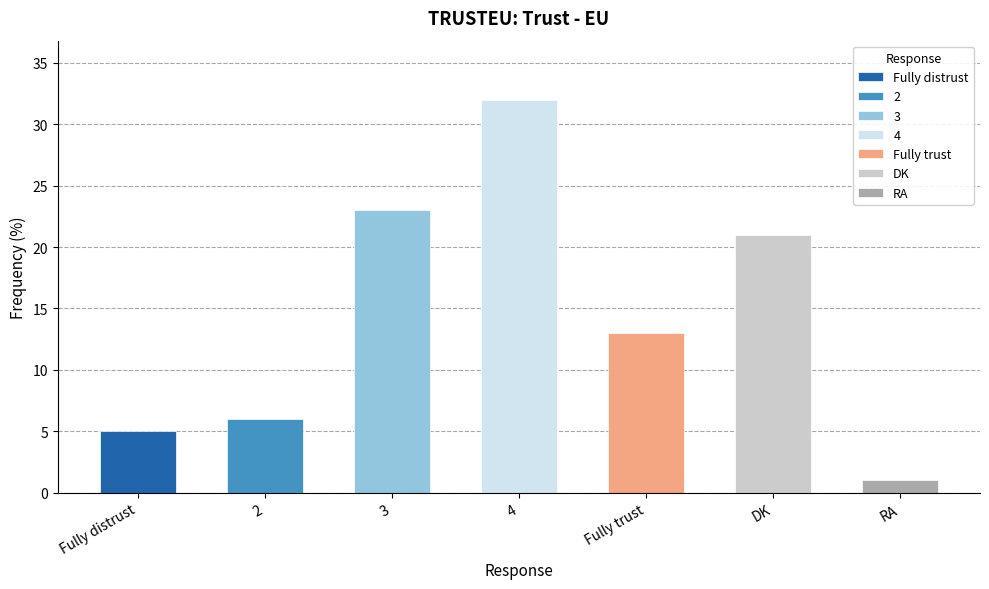

Reading left to right, list all the values displayed in this chart.

Fully distrust=5	2=6	3=23	4=32	Fully trust=13	DK=21	RA=1